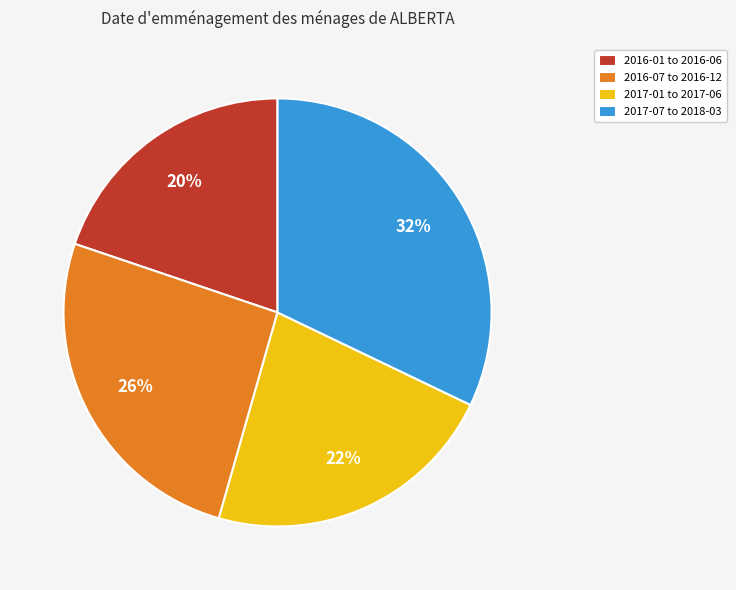

The 2016-07 to 2016-12 slice represents 33% of the pie. True or false?

False